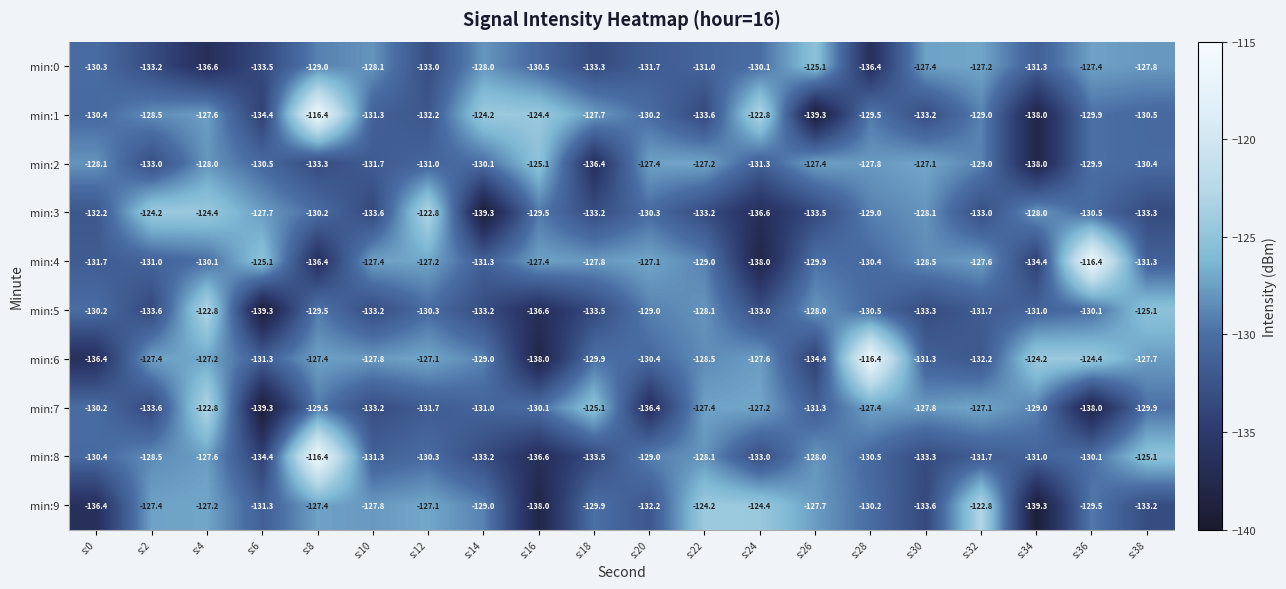

What is the lowest value of the min:3 series?

-139.3